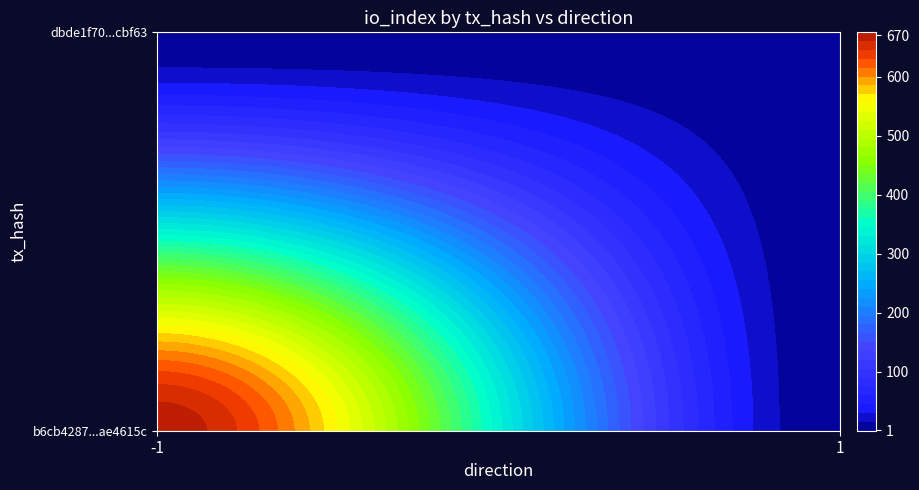

What is the difference between the dbde1f7001bd83c397ff115c9c4e9449facbf63 values at io_index and direction?

2